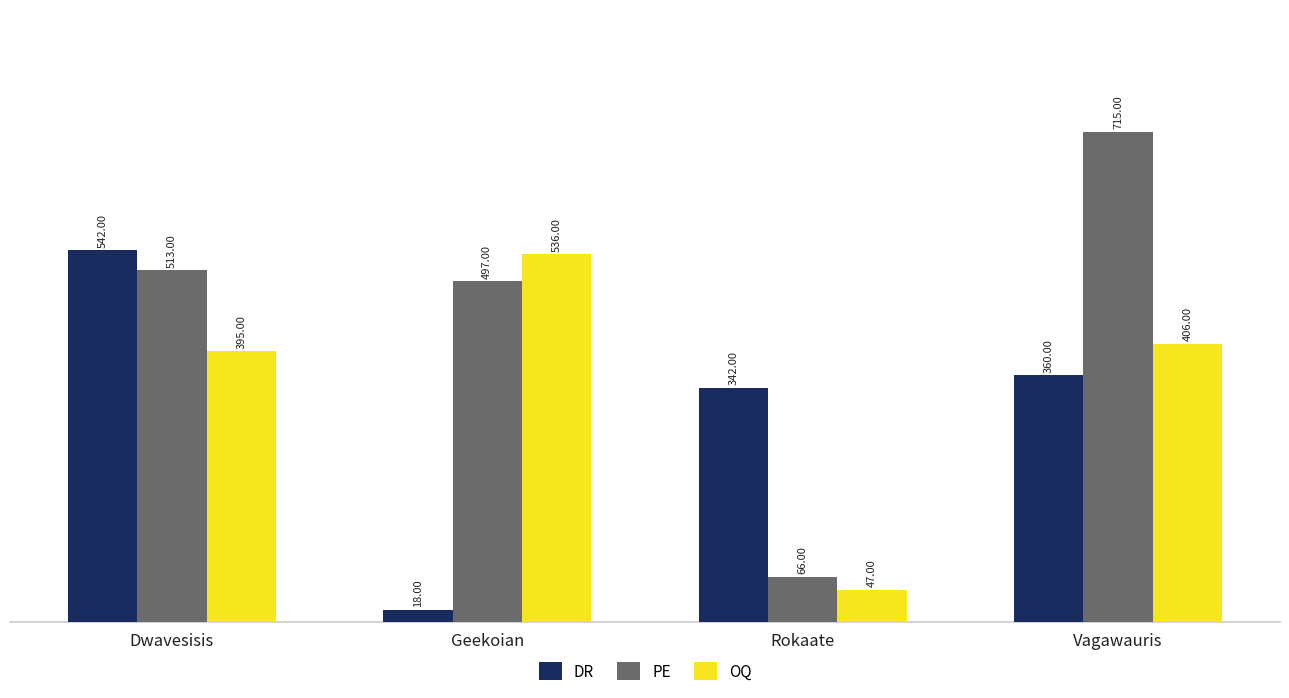

Which series has the widest spread of values?

PE